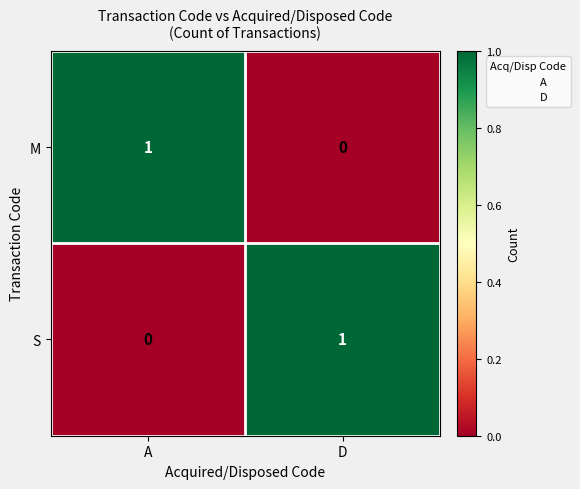

Is the value of S at A greater than the value of M at A?

No